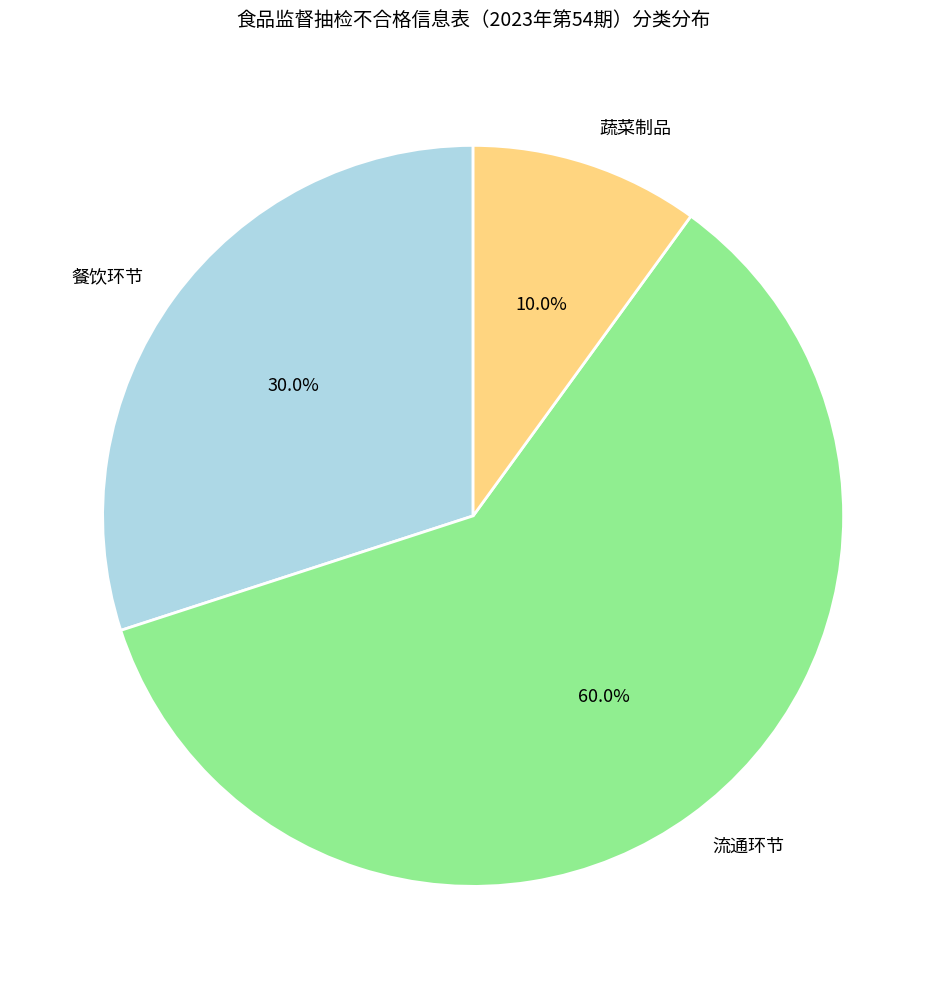

What percentage is the 蔬菜制品 slice, to the nearest percent?

10%